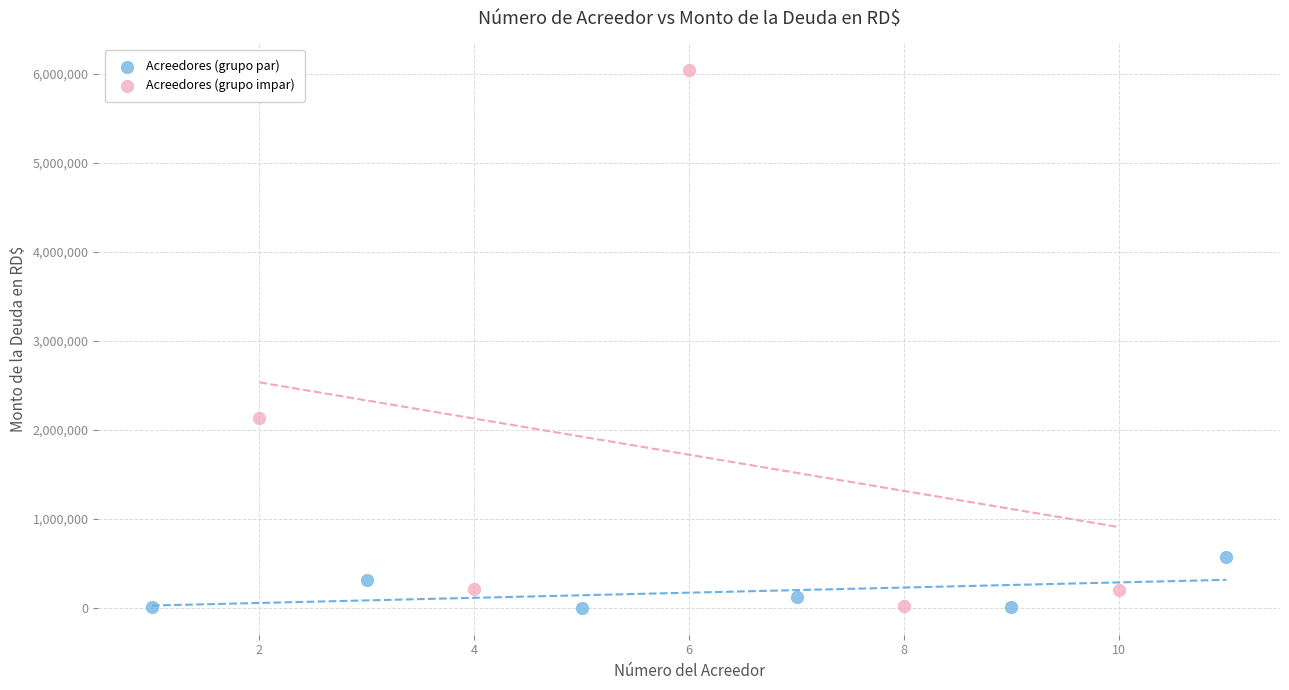

What are all the series names shown in the legend?

Acreedores (grupo par), Acreedores (grupo impar)